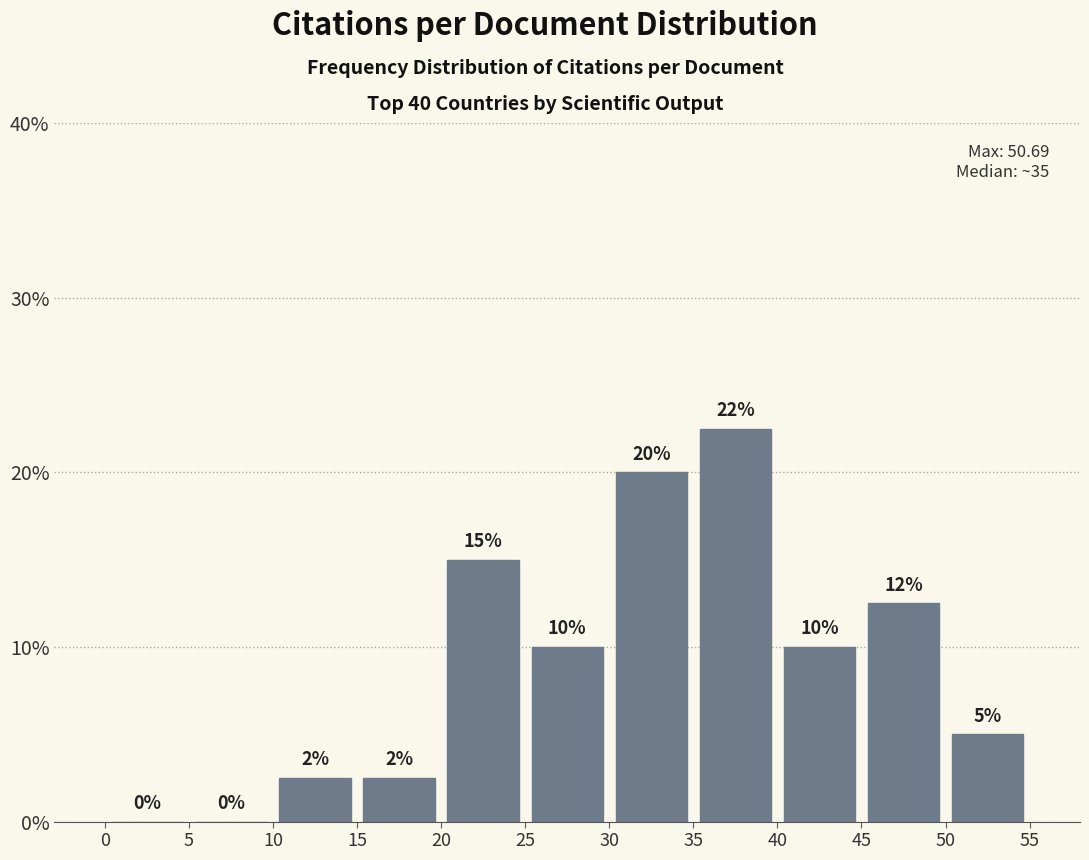

Over which range of the x-axis is the bar tallest?

35 to 40